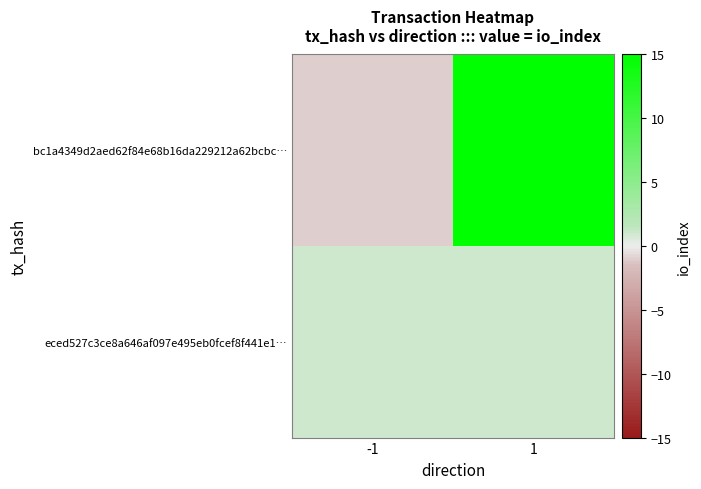

What is the spread (max minus min) of values at -1?

2